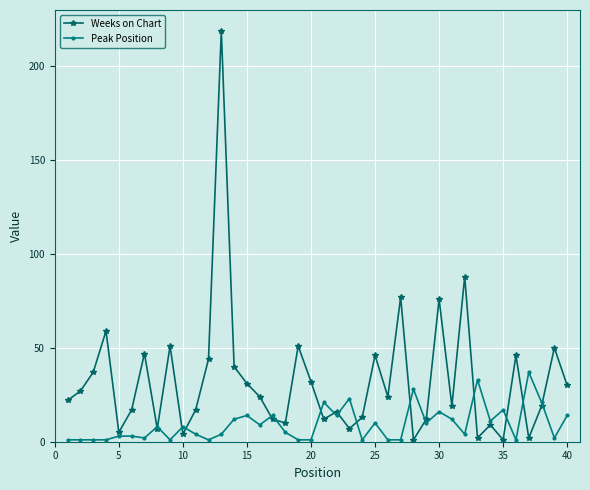

Which series has the largest range (max minus min)?

Weeks on Chart